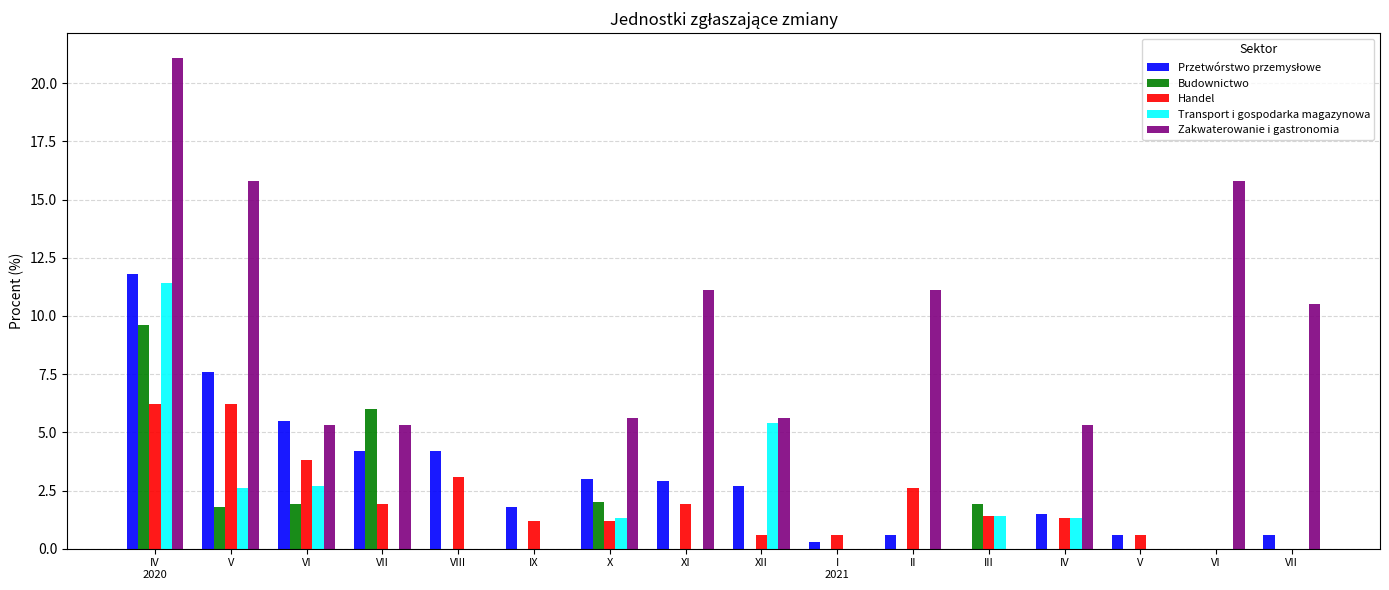

Are the bars grouped side by side (vs. stacked)?

Yes